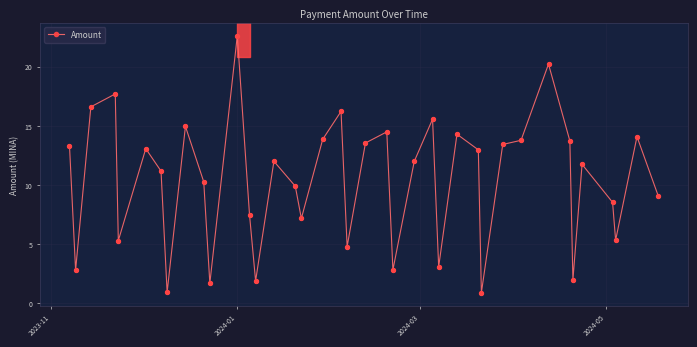

What is the minimum value shown in the chart?

0.9